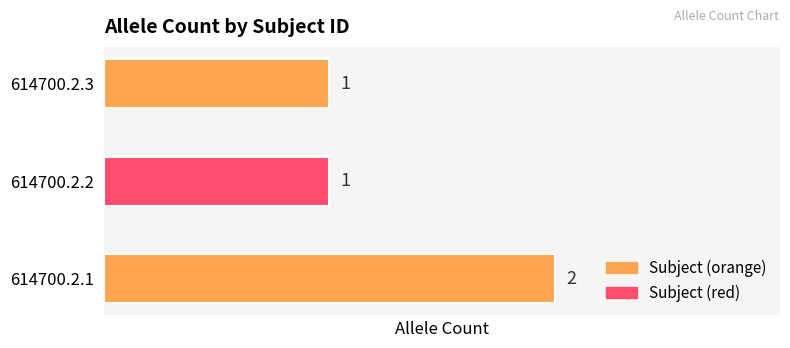

Reading bottom to top, what are all the values shown in this chart?

614700.2.1=2	614700.2.2=1	614700.2.3=1